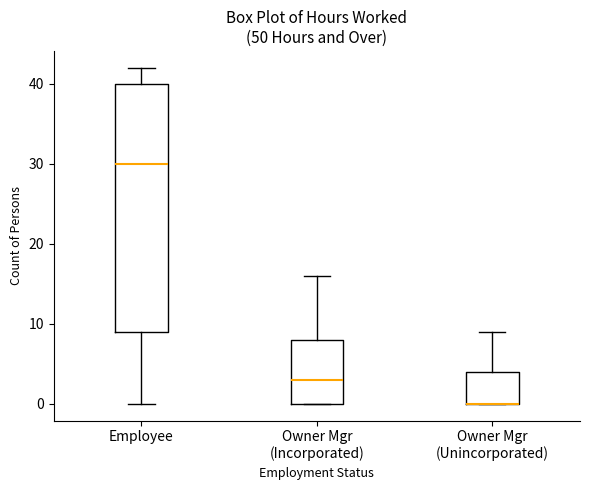

Reading left to right, transcribe this box plot: for each box, give where its median line is, the range the box spans, and where its two whiskers end, as read against the y-axis. The values are not printed on the chart, so give them approximately, as read against the axis.

Employee: median 30, box 9 to 40, whiskers 0 to 42
Owner Mgr (Incorporated): median 3, box 0 to 8, whiskers 0 to 16
Owner Mgr (Unincorporated): median 0 (drawn on the box's lower edge), box 0 to 4, whiskers 0 to 9